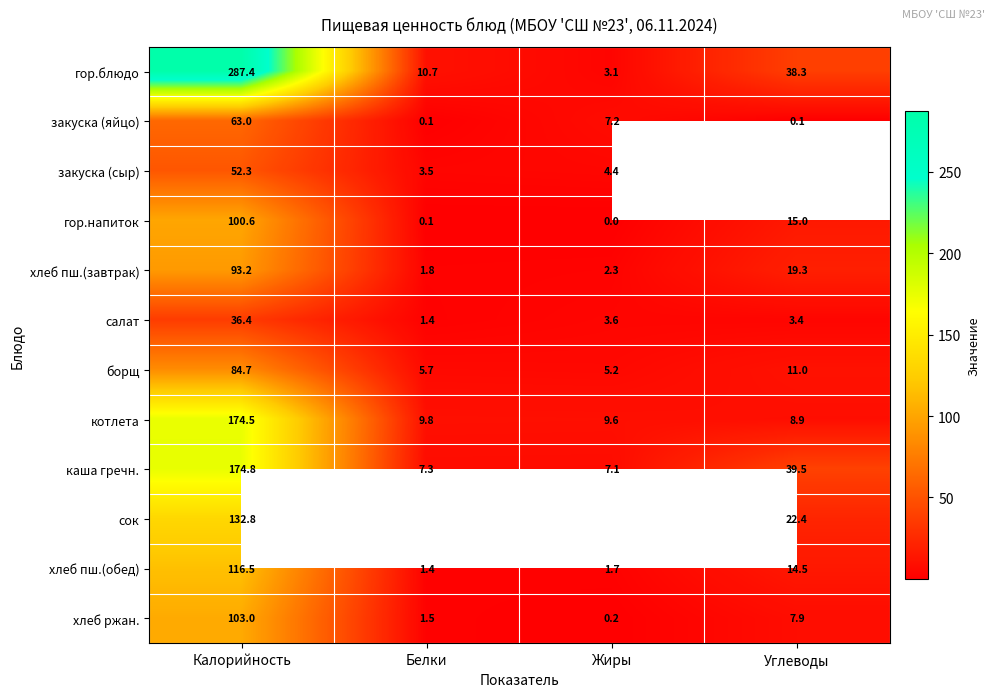

What is the average value of the котлета series?

50.7